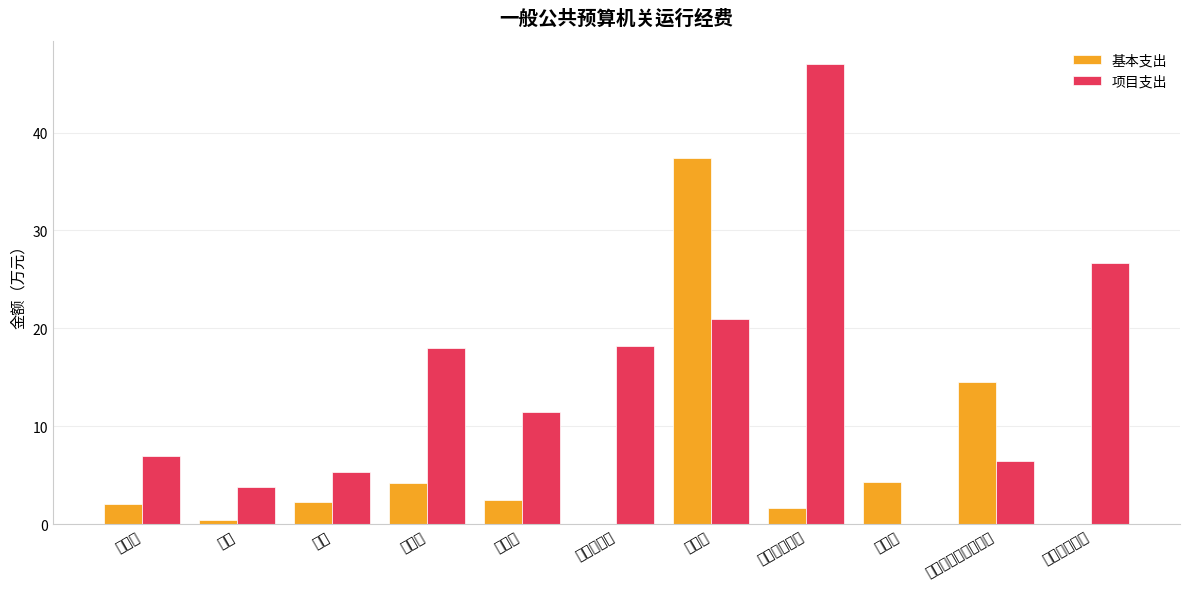

How many data points does each series have?

11